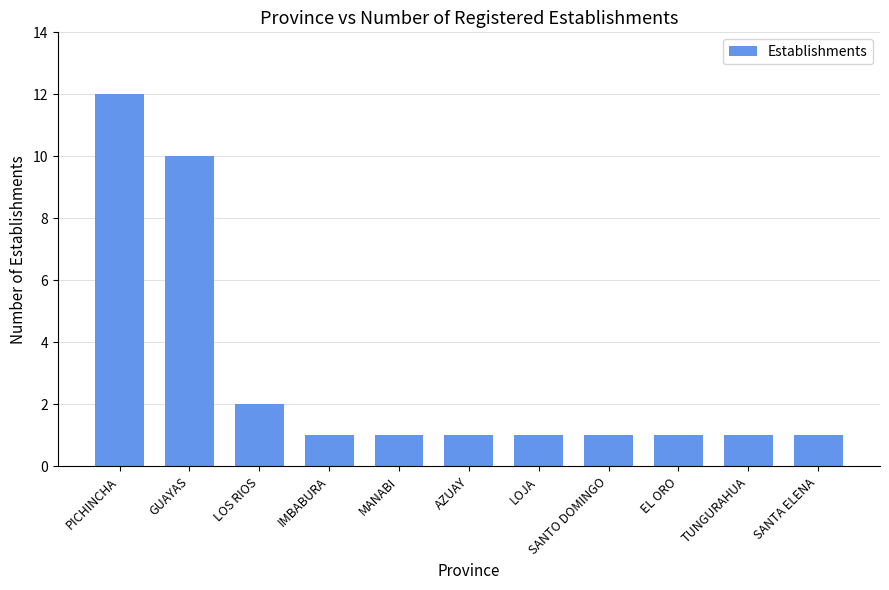

What is the value of the 7th bar from the left?

1